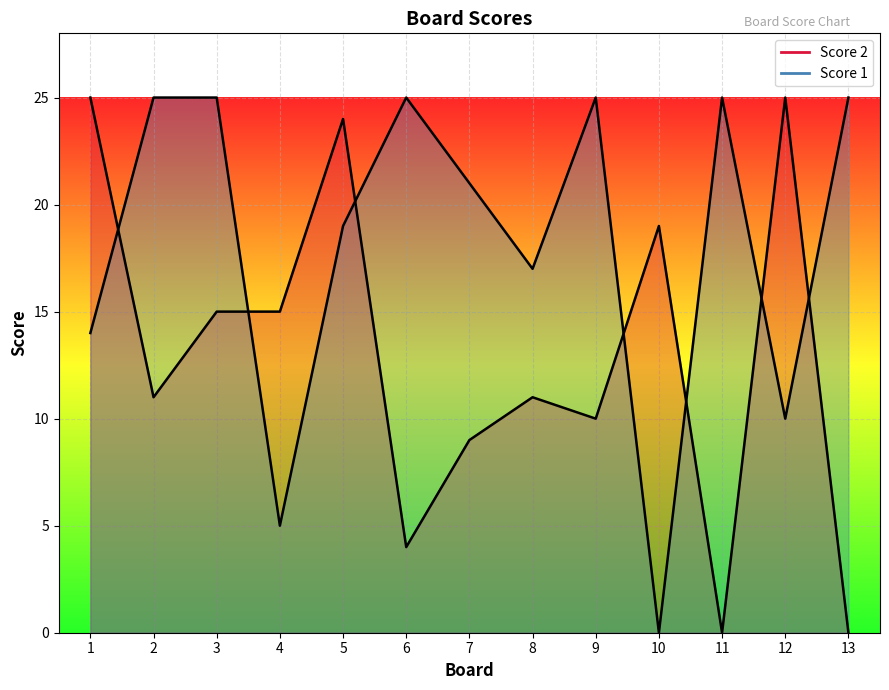

Which series ends up on top after the final intersection of Score 2 and Score 1?

Score 1